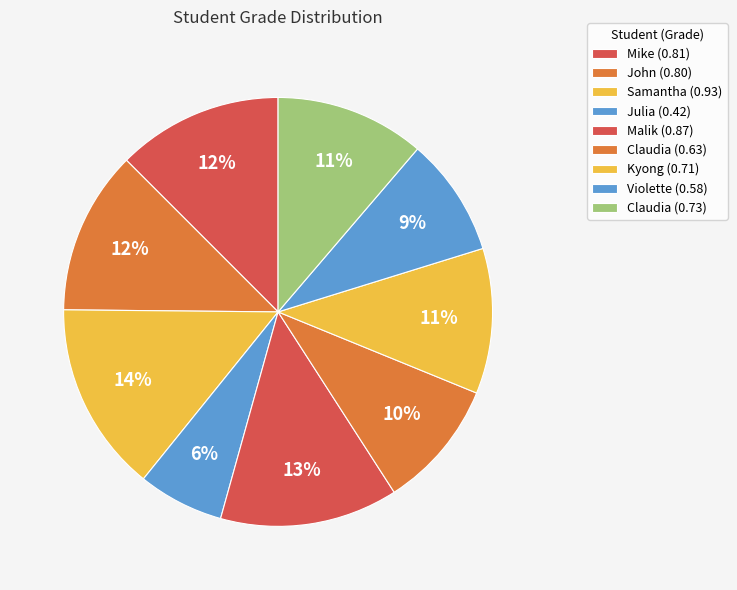

How many segments does this pie chart have?

9